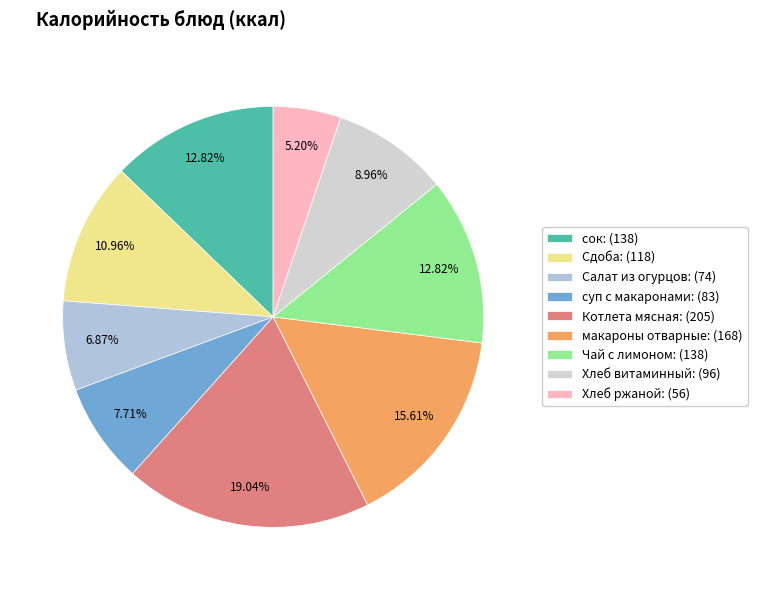

Which slice is the smallest?

Хлеб ржаной